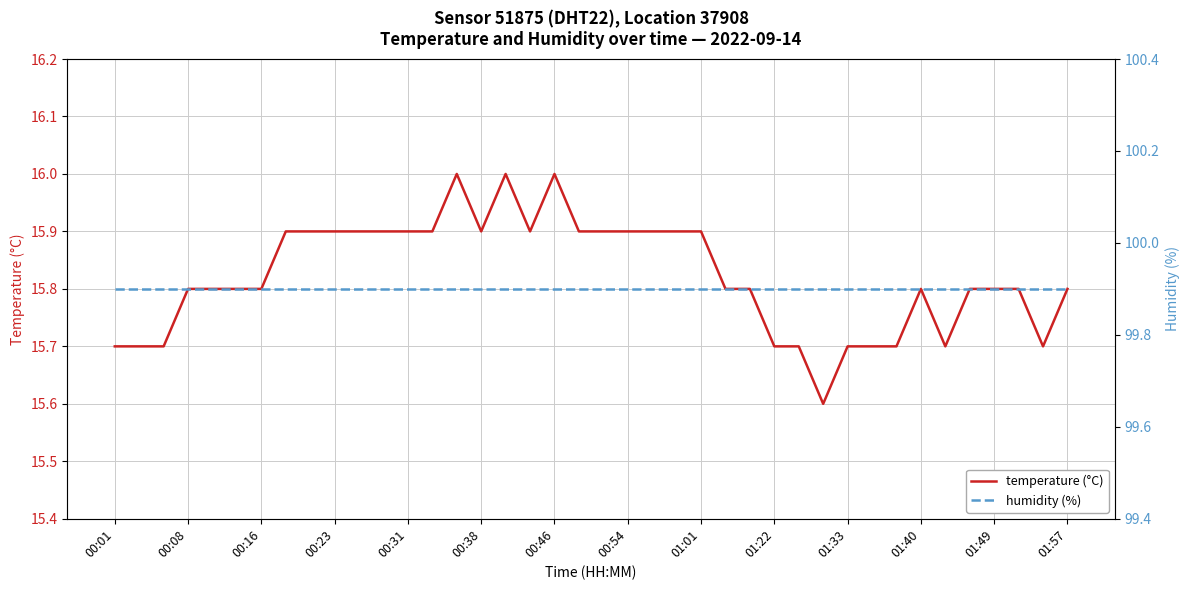

How many lines are shown in the chart?

2